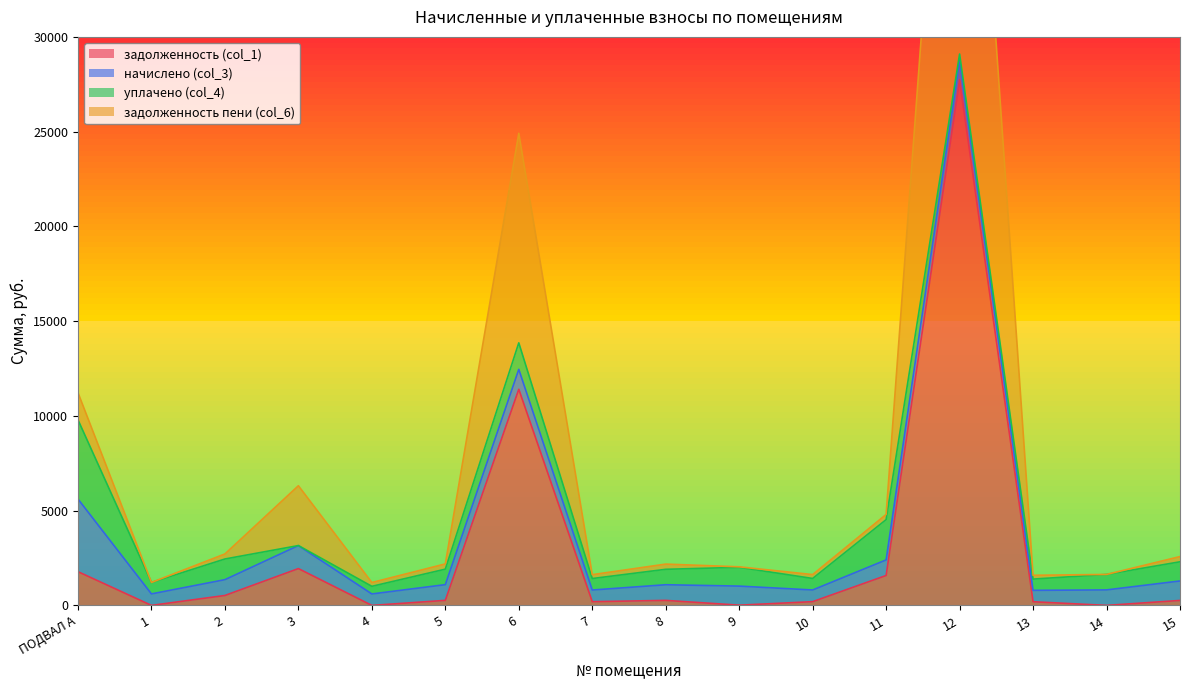

True or false: задолженность пени (col_6) and задолженность (col_1) intersect in this chart.

False